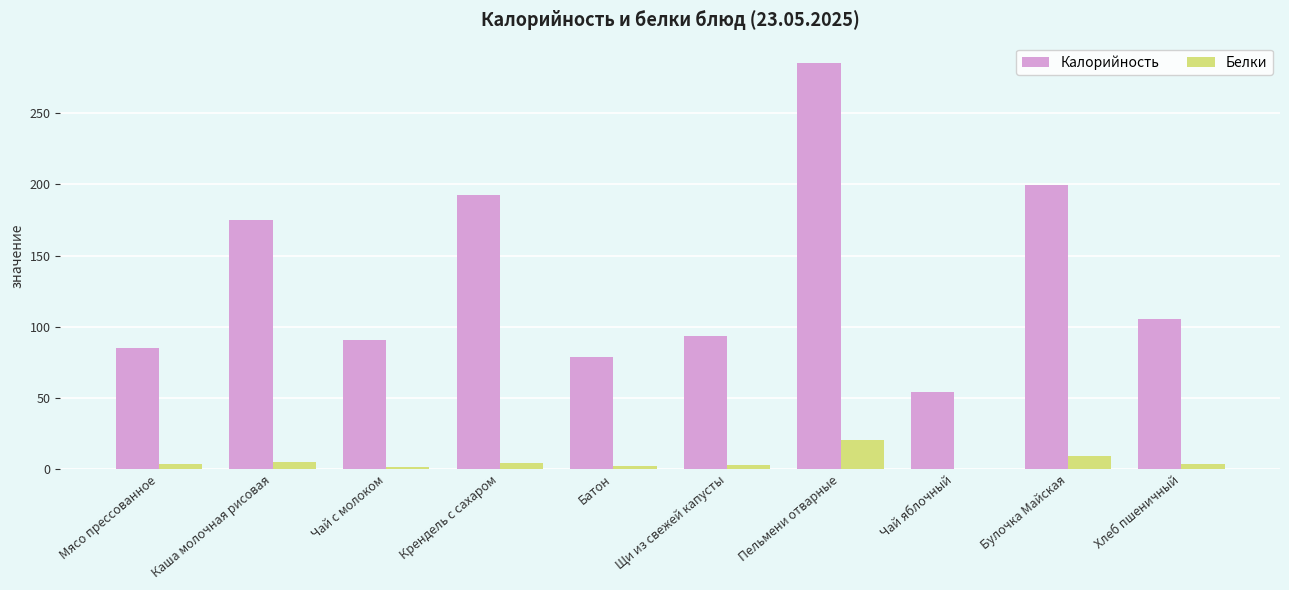

The Калорийность series shows 286.1 at Булочка Майская. True or false?

False